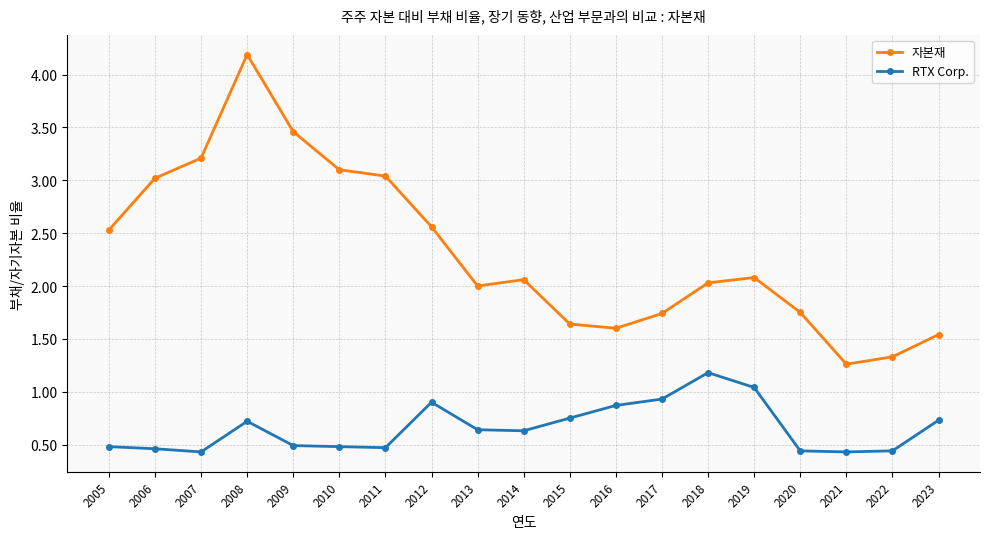

What is the average value of the RTX Corp. series?

0.7